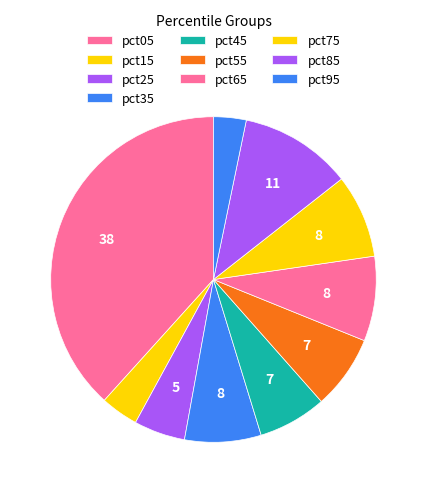

Count the number of slices in the pie.

10